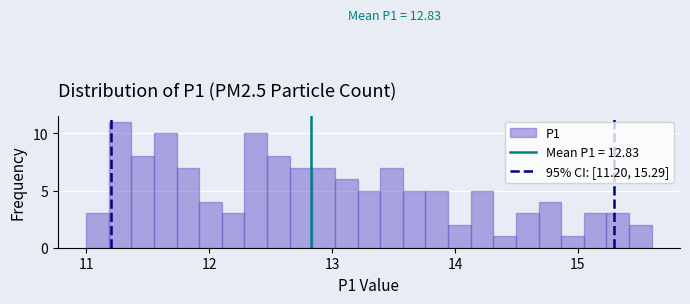

Read against the x-axis, roughly where is the centre of the tallest bar?

11.3